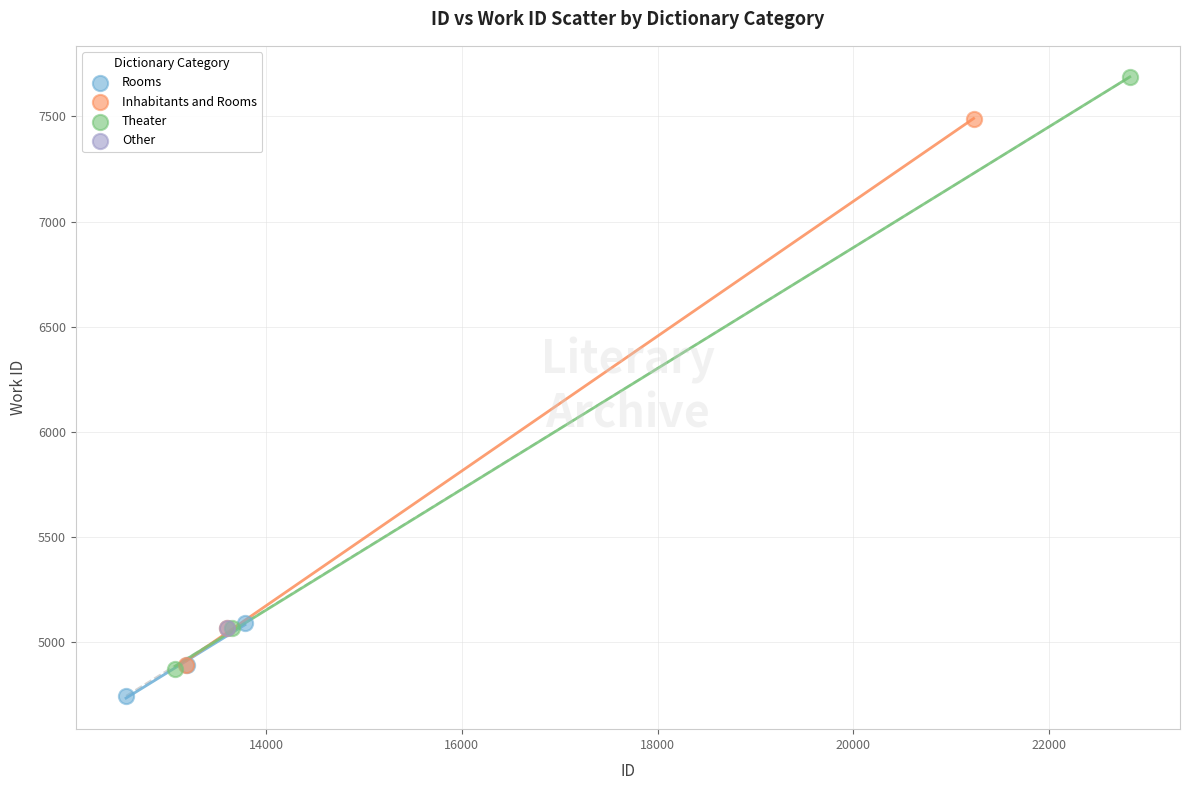

What are all the series names shown in the legend?

Rooms, Inhabitants and Rooms, Theater, Other